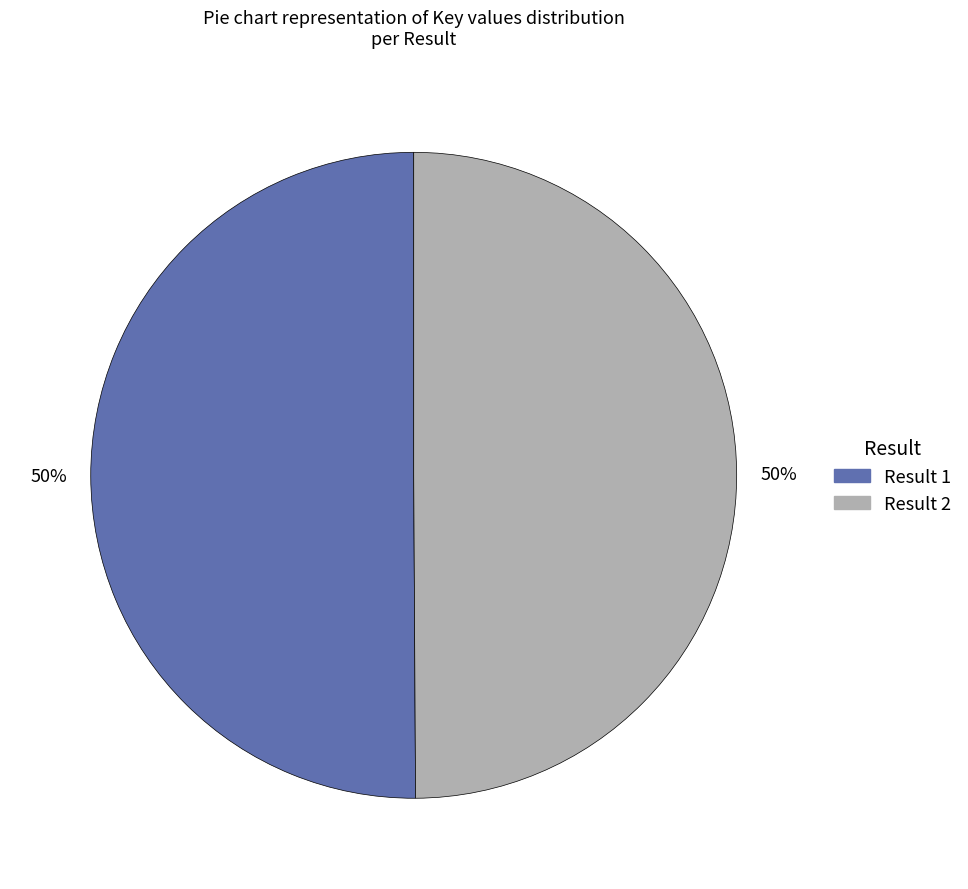

To the nearest percent, what is the average slice percentage?

50%